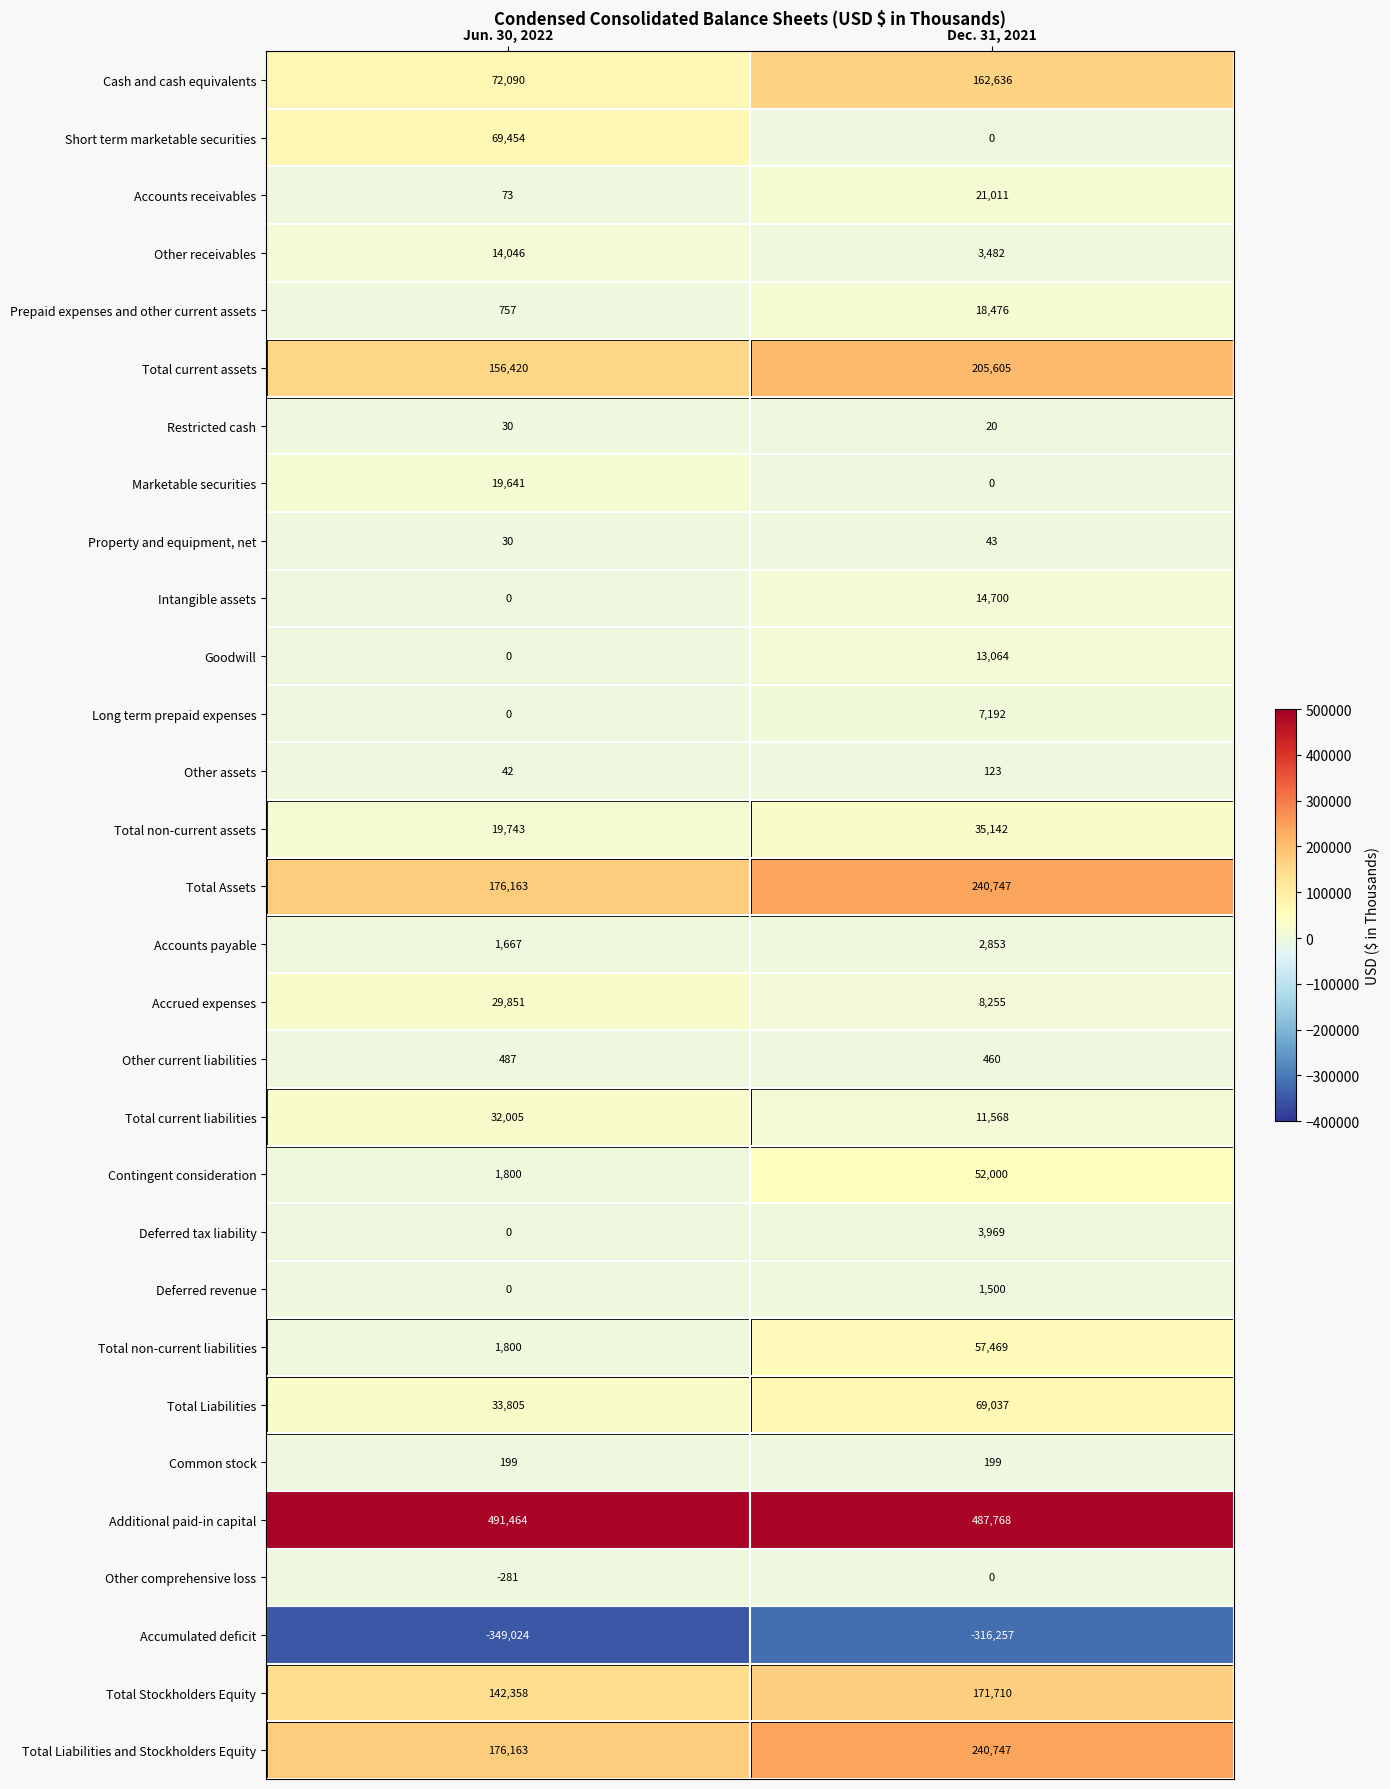

What is the average value of the Accounts payable series?

2260